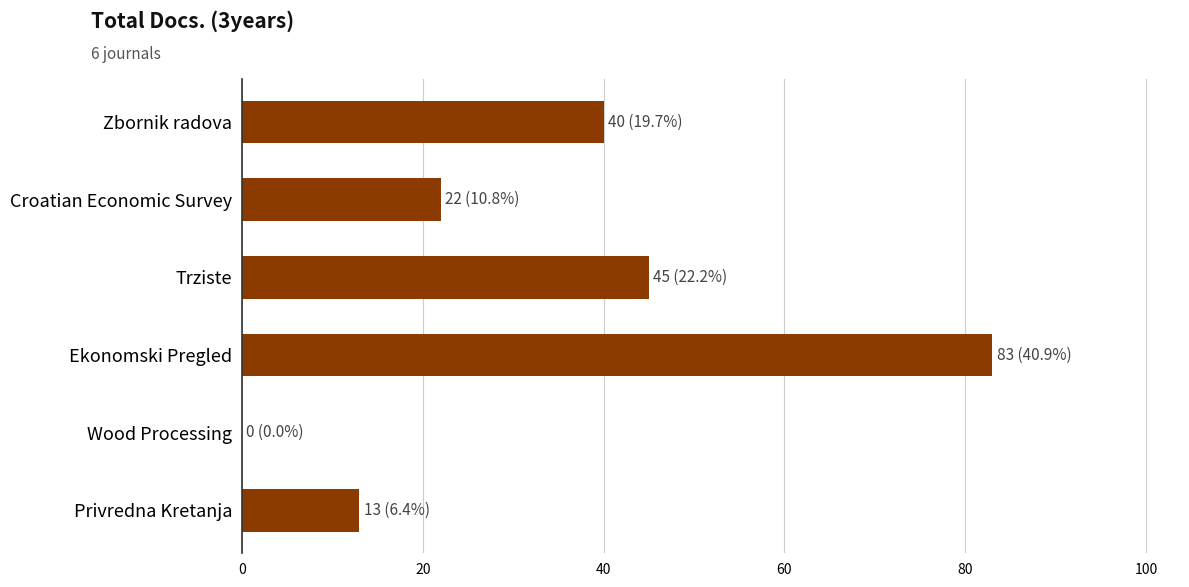

Where is the data nearest to the value 41?

Zbornik radova